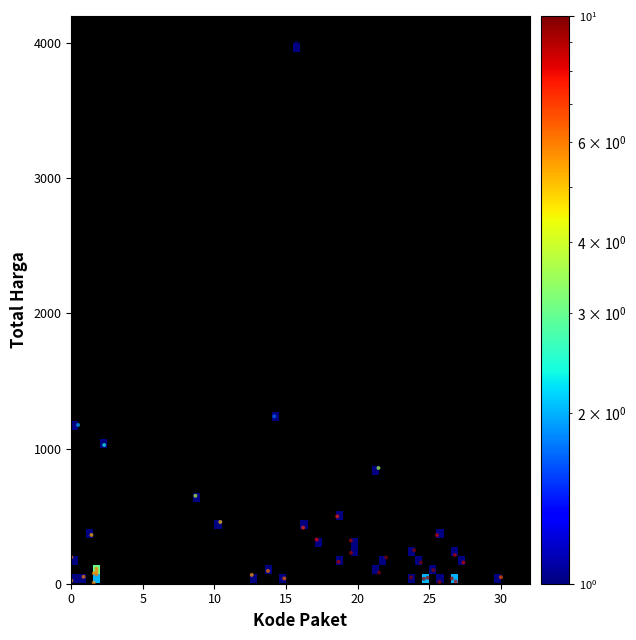

What Y value in the scatter plot is closest to 2003?

1238.1